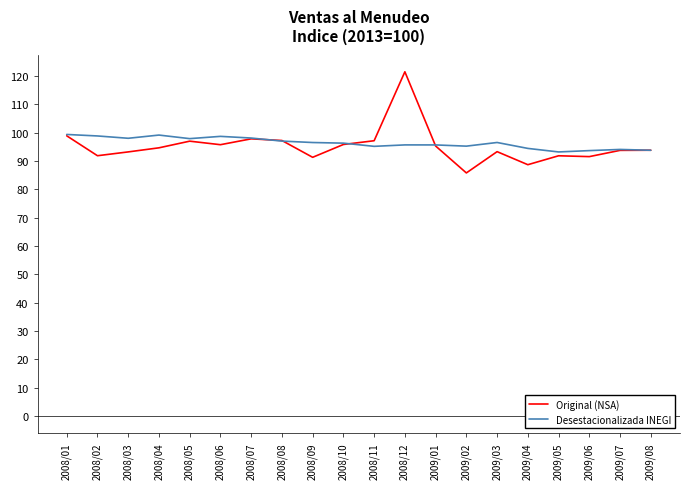

Is this an area chart (filled region under the line)?

No